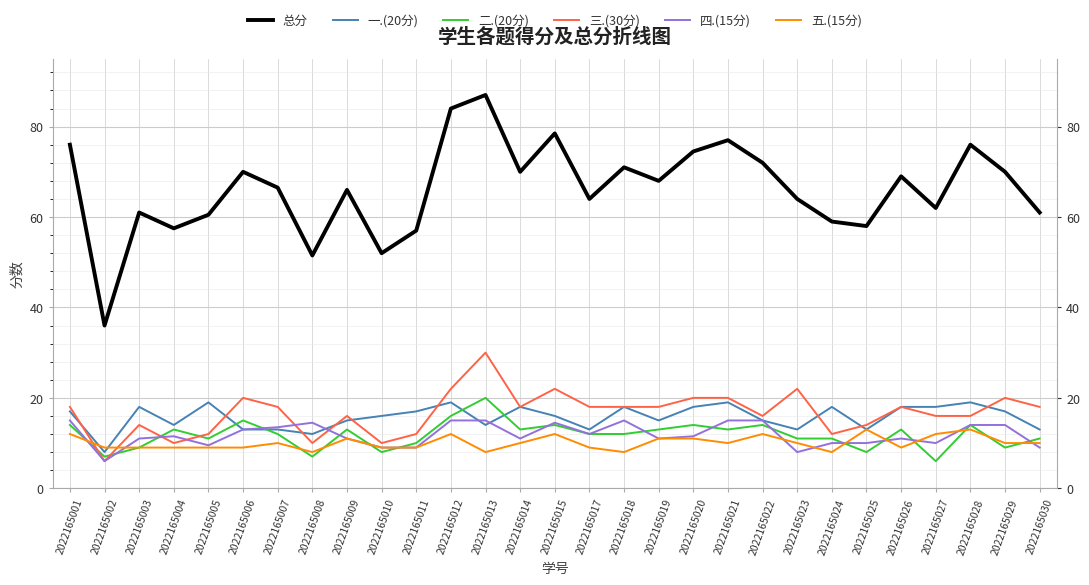

How many distinct data groups are displayed?

6